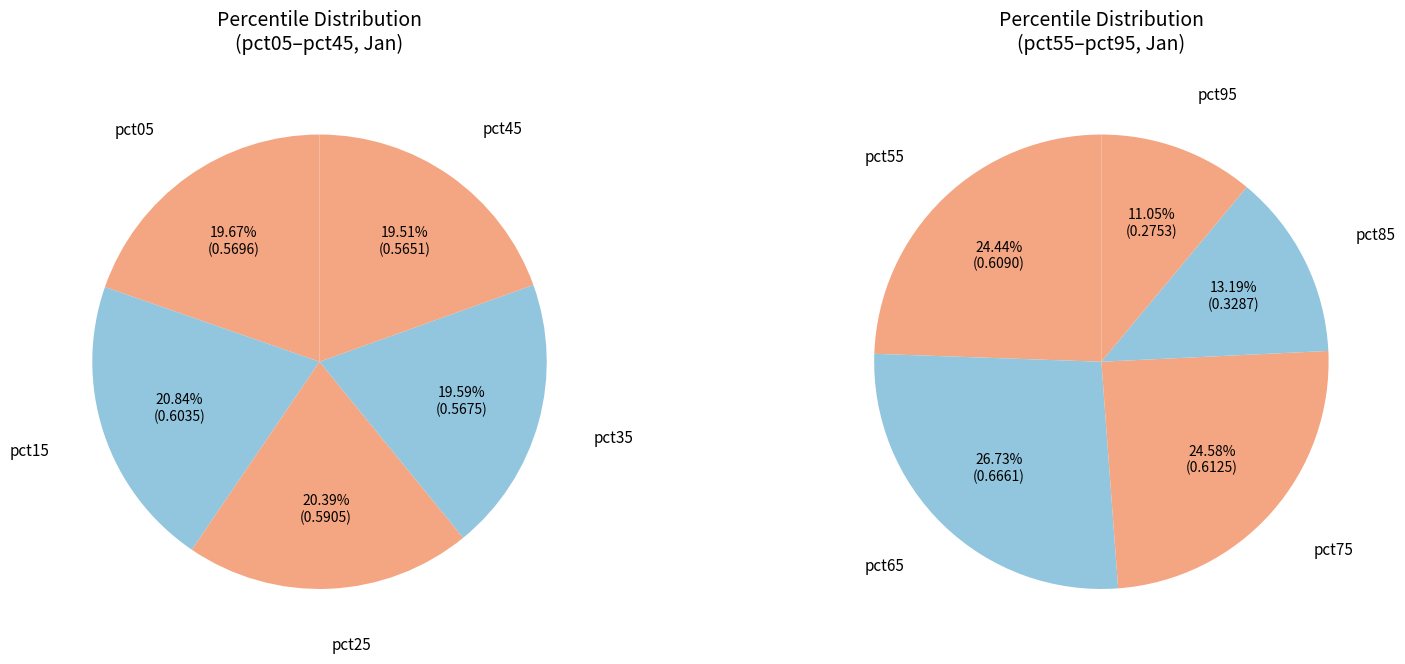

Does pct95 represent more than half of the total?

No